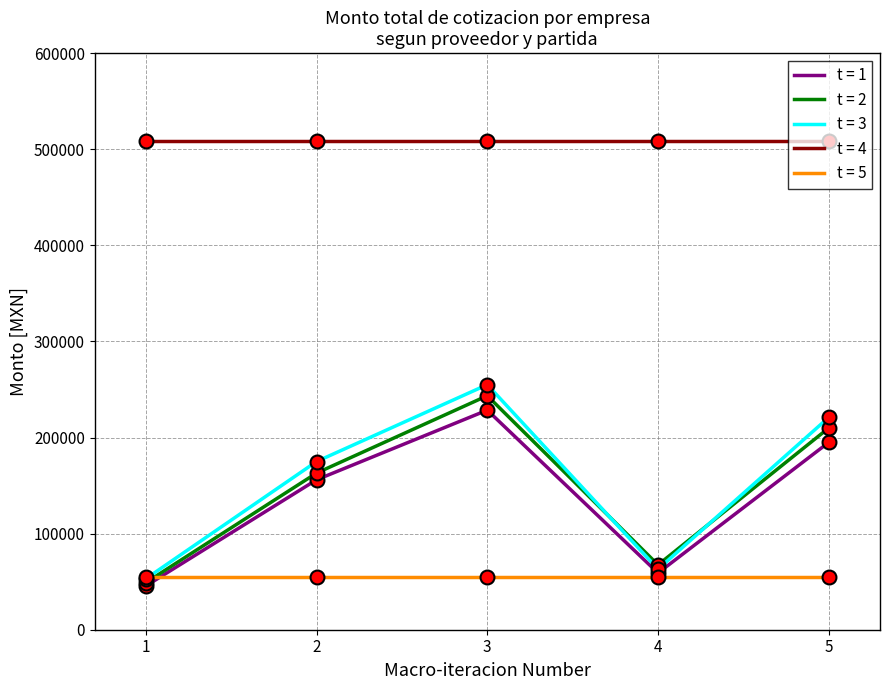

What is the greatest value displayed?

508746.4